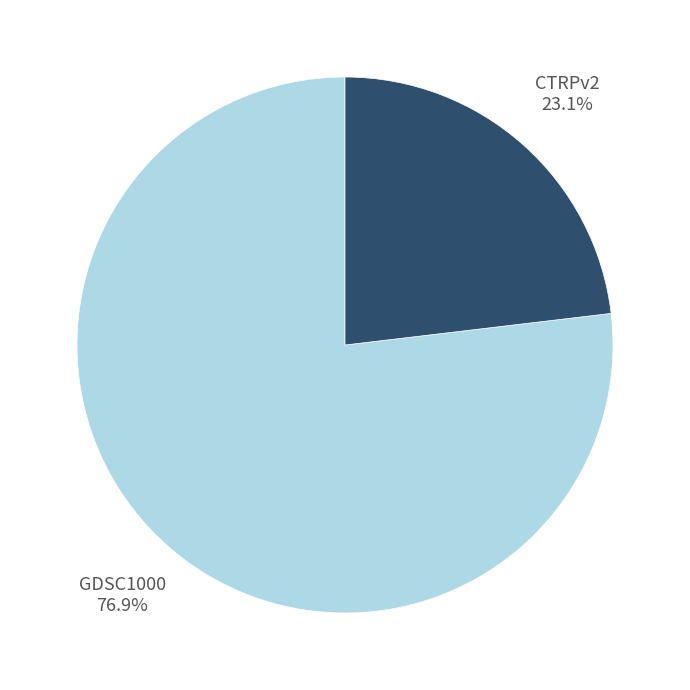

To the nearest percent, what percentage of the pie is GDSC1000?

77%